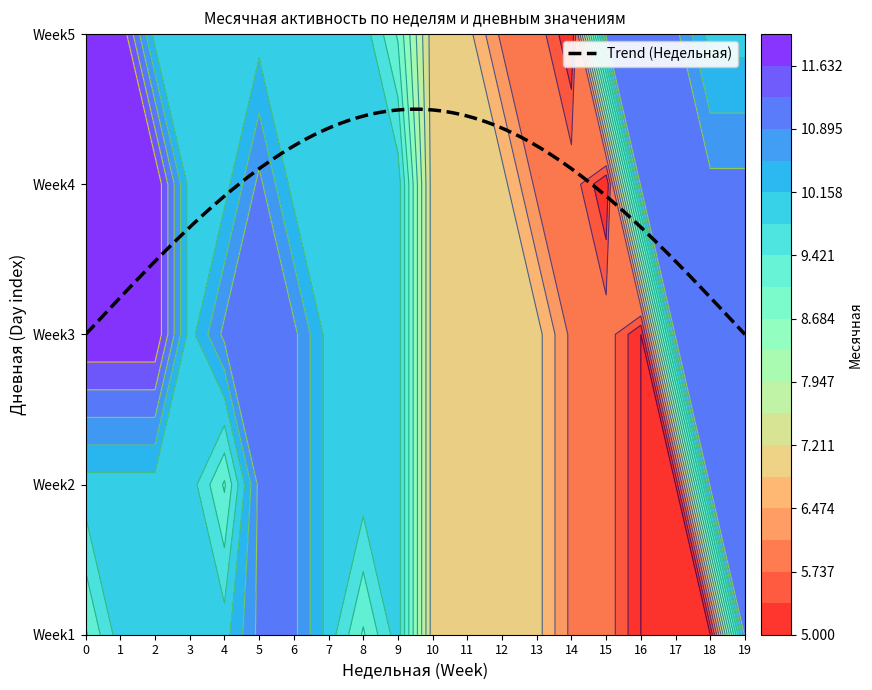

Reading right to left, what are all the values shown in this chart?

0: 19=11	18=5	17=5	16=5	15=6	14=6	13=7	12=7	11=7	10=7	9=10	8=9	7=10	6=11	5=11	4=10	3=10	2=10	1=10	0=9
1: 19=11	18=11	17=5	16=5	15=6	14=6	13=7	12=7	11=7	10=7	9=10	8=10	7=10	6=11	5=11	4=9	3=10	2=10	1=10	0=10
2: 19=11	18=11	17=11	16=5	15=6	14=6	13=7	12=7	11=7	10=7	9=10	8=10	7=10	6=11	5=11	4=11	3=10	2=12	1=12	0=12
3: 19=11	18=11	17=11	16=11	15=5	14=6	13=6	12=7	11=7	10=7	9=10	8=10	7=10	6=10	5=11	4=10	3=10	2=12	1=12	0=12
4: 19=10	18=10	17=11	16=11	15=11	14=5	13=6	12=6	11=7	10=7	9=9	8=10	7=10	6=10	5=10	4=10	3=10	2=10	1=12	0=12